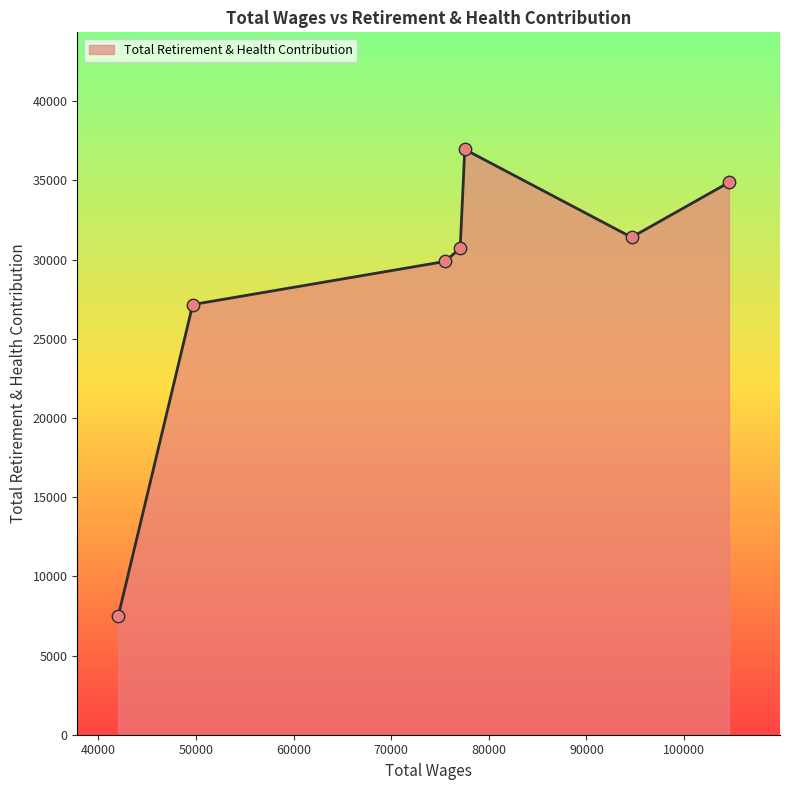

True or false: there are more than 2 points higher than both neighbors.

False